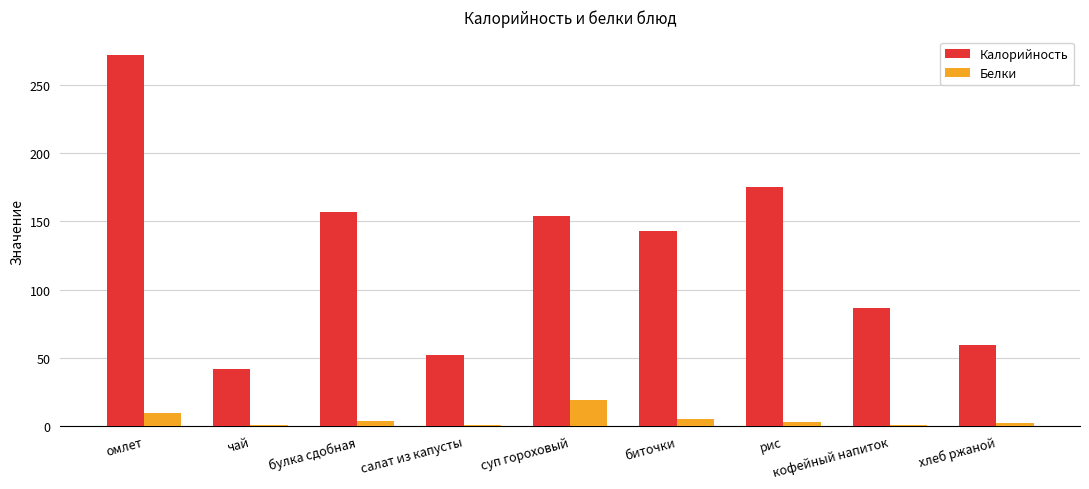

Which label corresponds to the largest value in the chart?

омлет